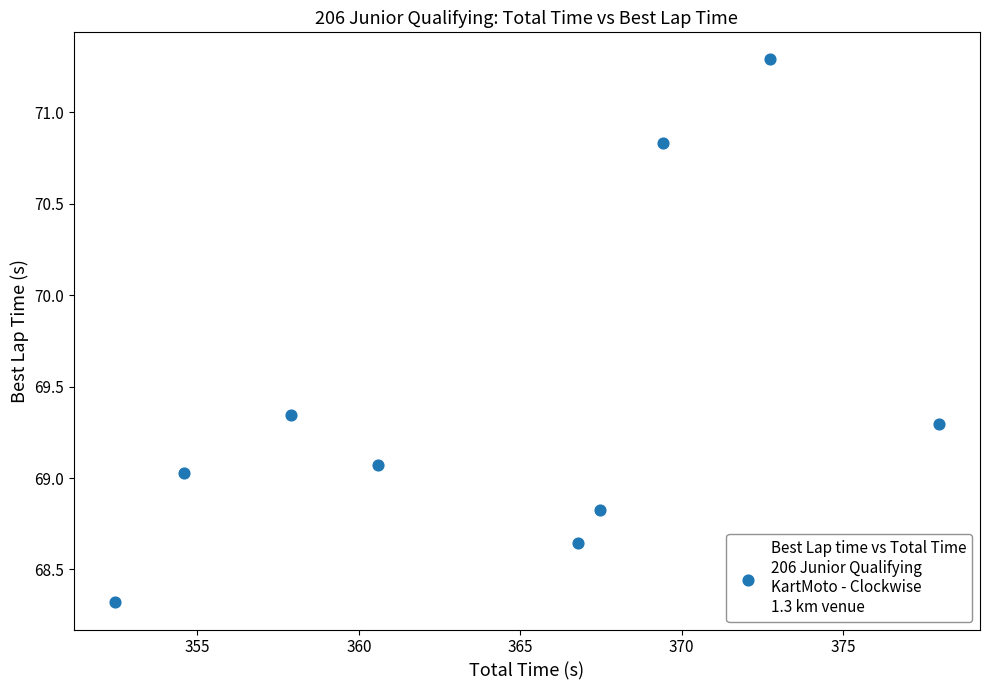

What is the range of Y values (max minus min)?

3.0